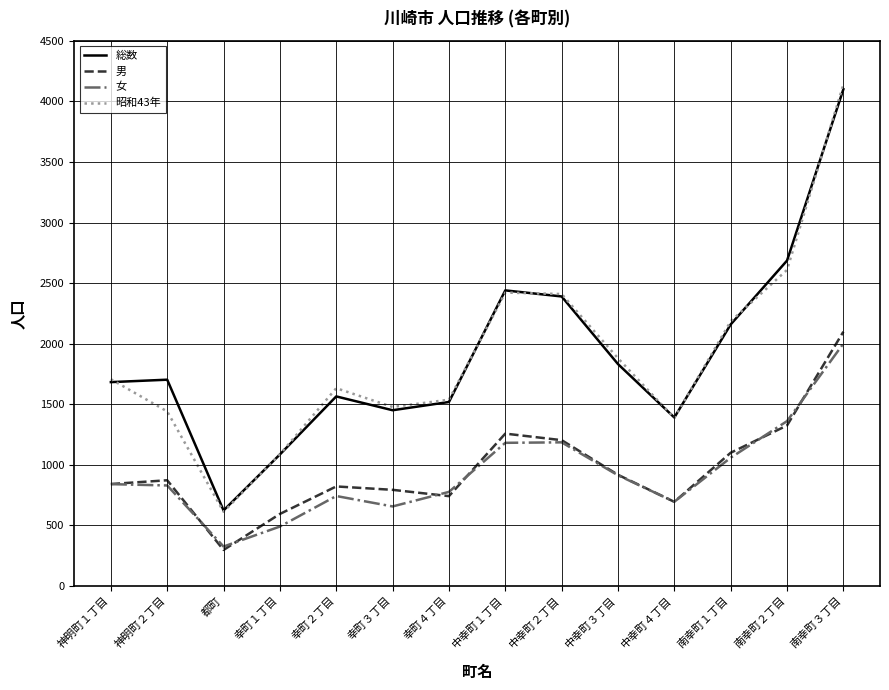

True or false: 男 and 昭和43年 cross at least once.

False